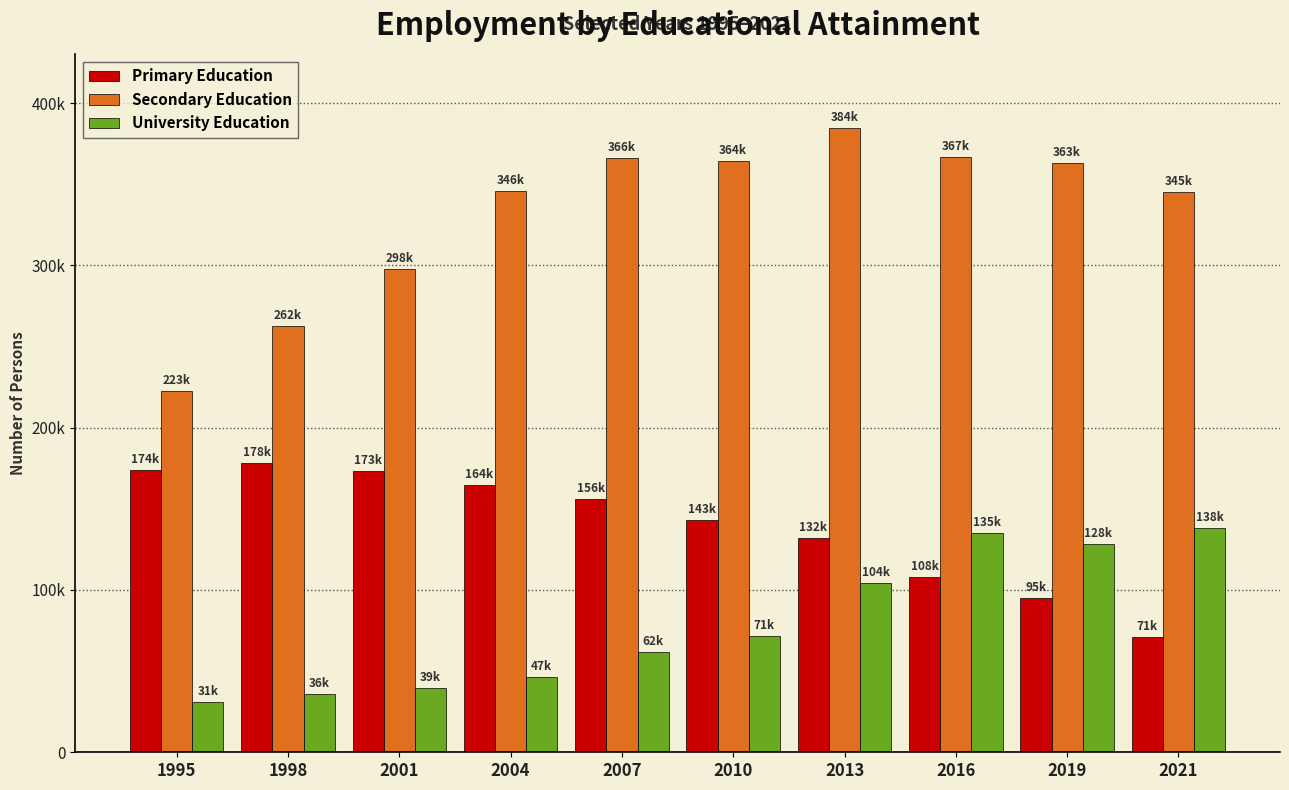

Is the value of Secondary Education at 2013 greater than the value of University Education at 2013?

Yes